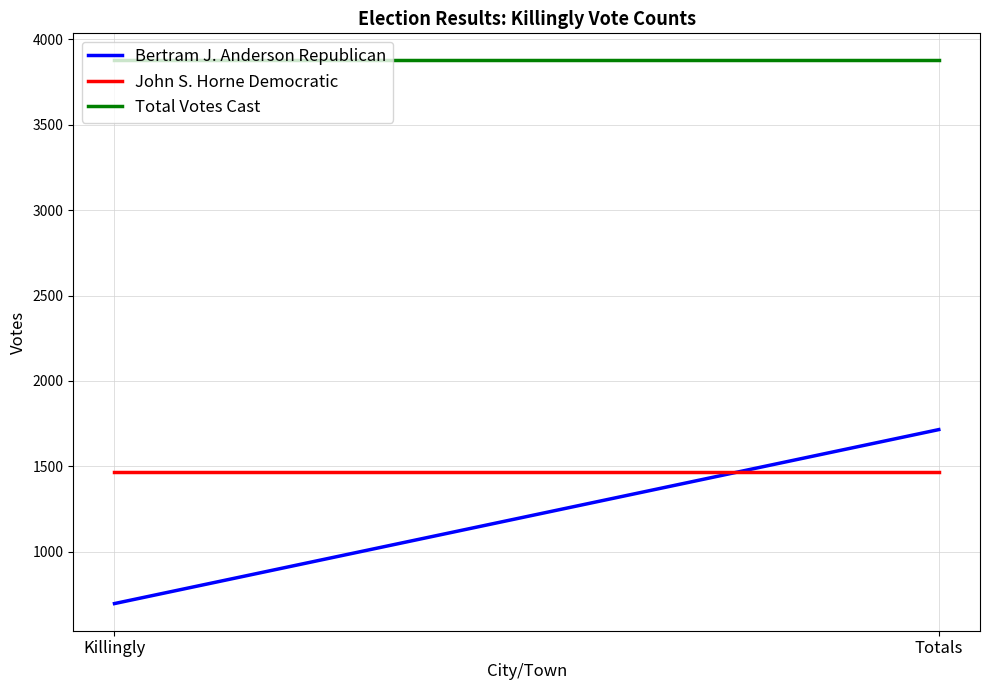

What is the difference between the Bertram J. Anderson Republican values at Killingly and Totals?

1019